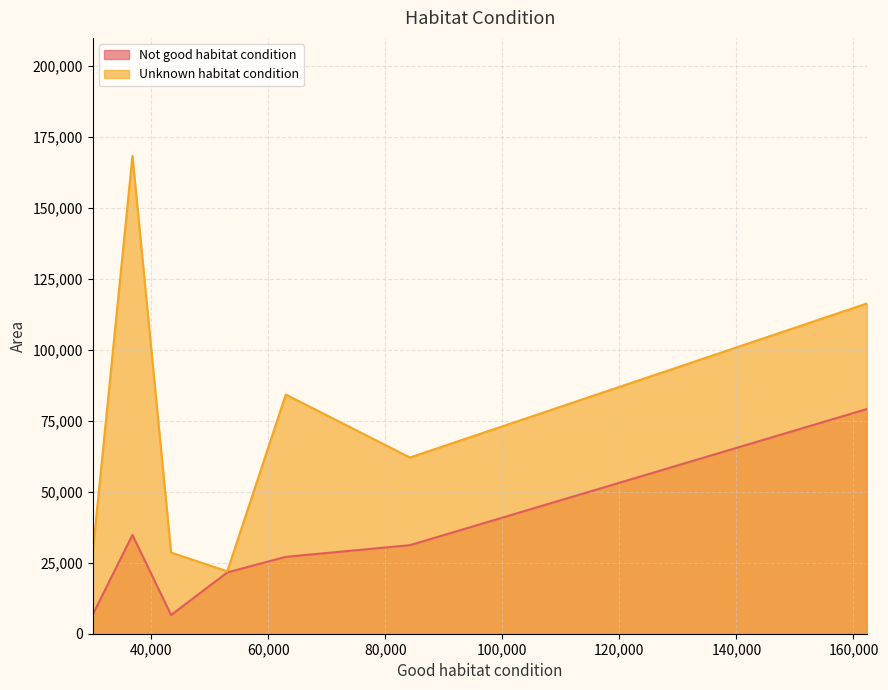

True or false: Not good habitat condition has a value of 9891 at 43400.

False